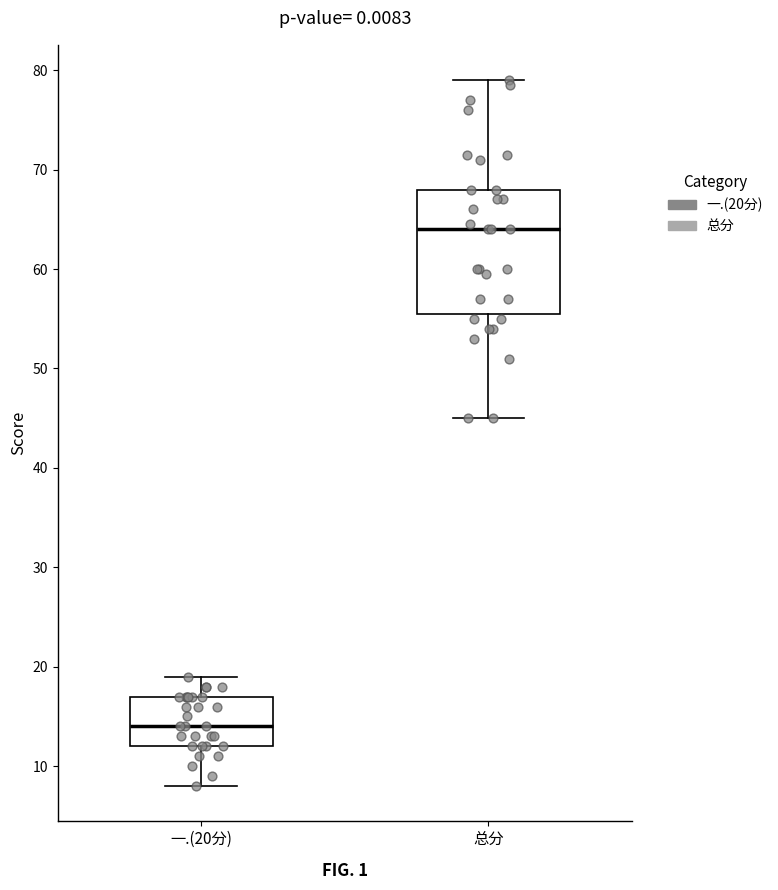

Where is the upper edge of the box for 一.(20分) on the y-axis? The values are not printed on the chart, so give them approximately, as read against the axis.

17